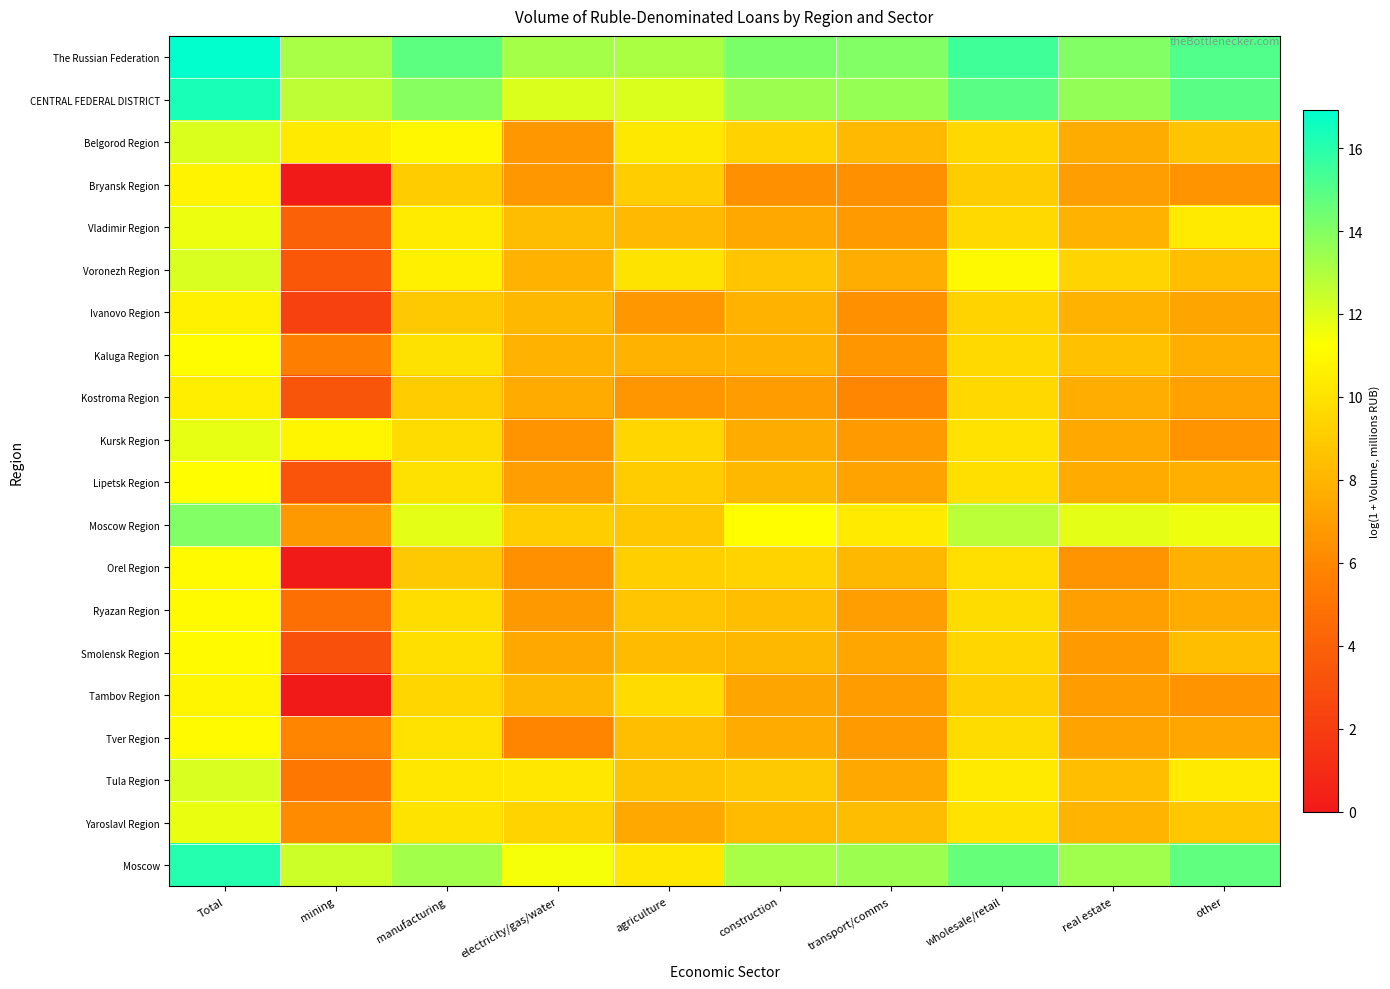

Between manufacturing and agriculture, which series saw the biggest shift?

Moscow